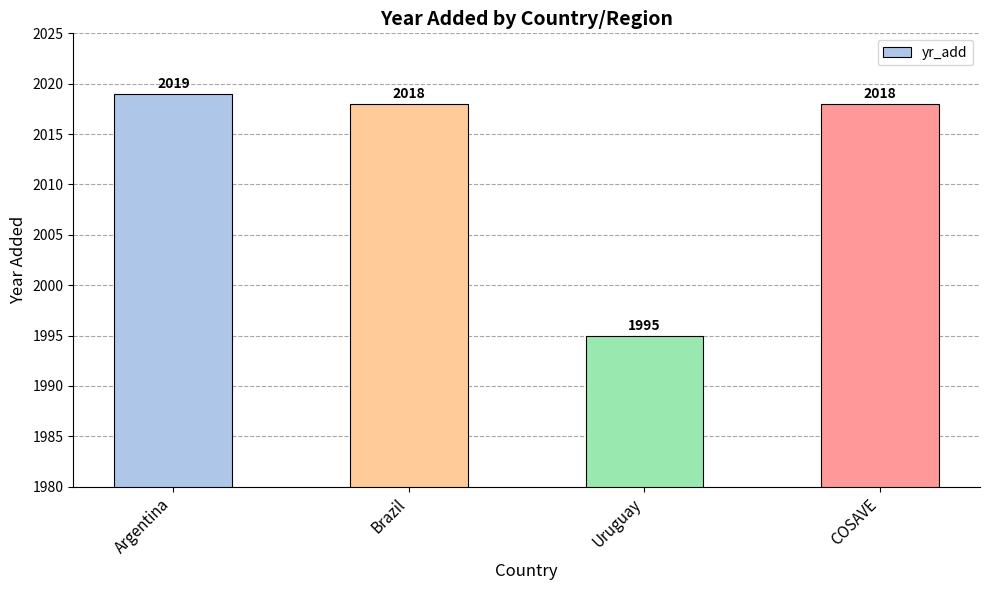

What is the sum of all values?

8050